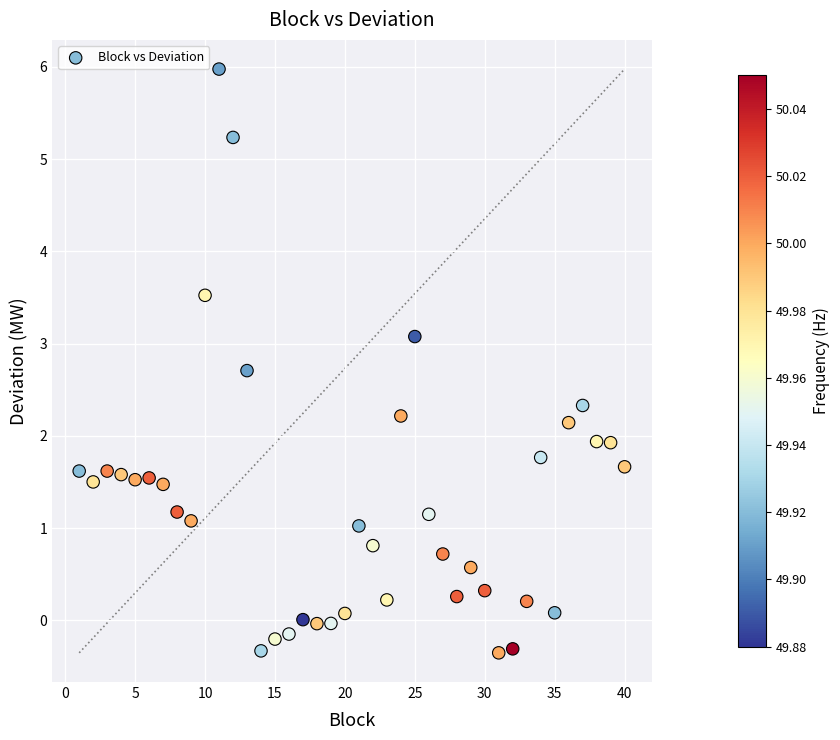

What is the range of X values (max minus min)?

39.0